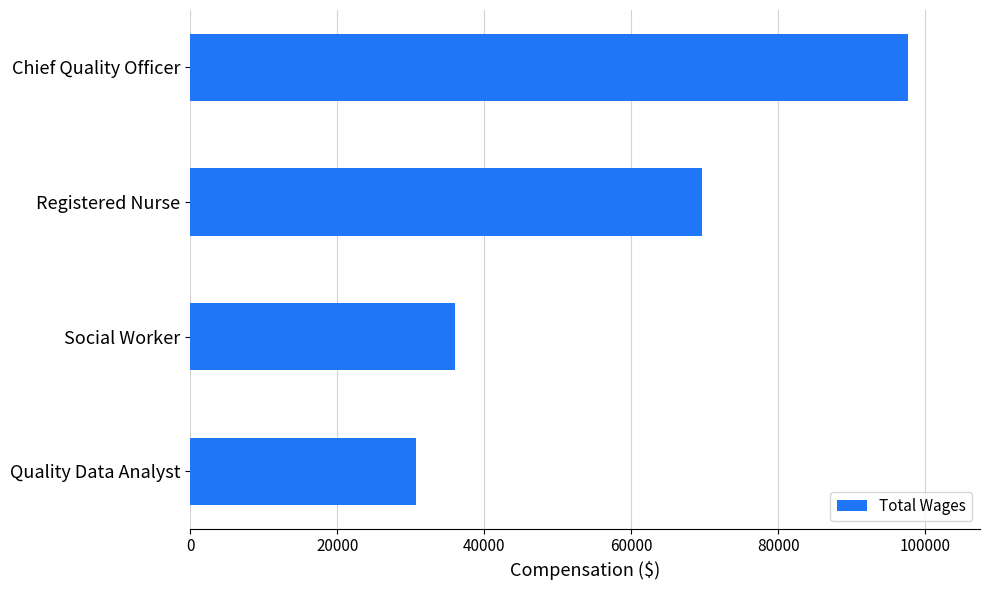

What is the sum of all values?

233946